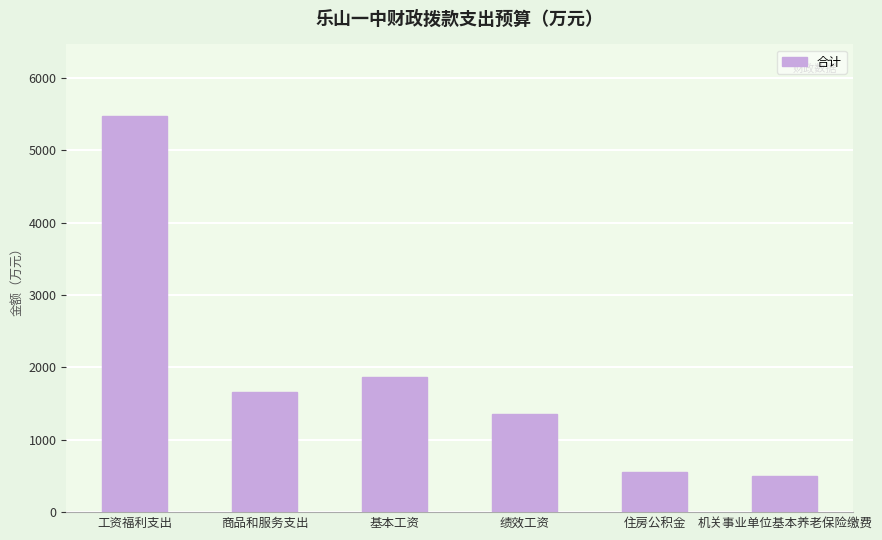

How many series are shown in this chart?

1